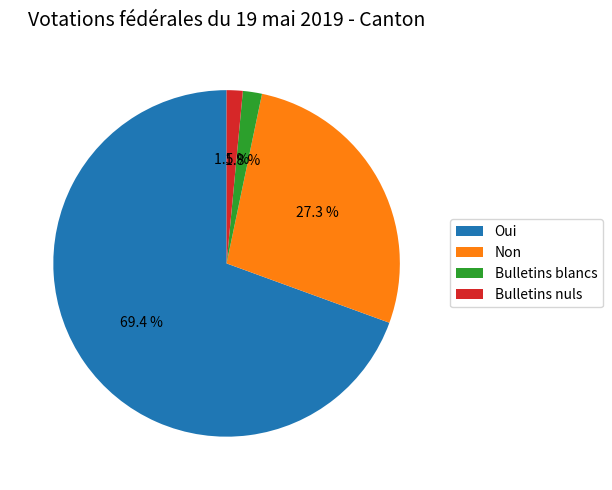

To the nearest percent, what portion does Oui represent?

69%